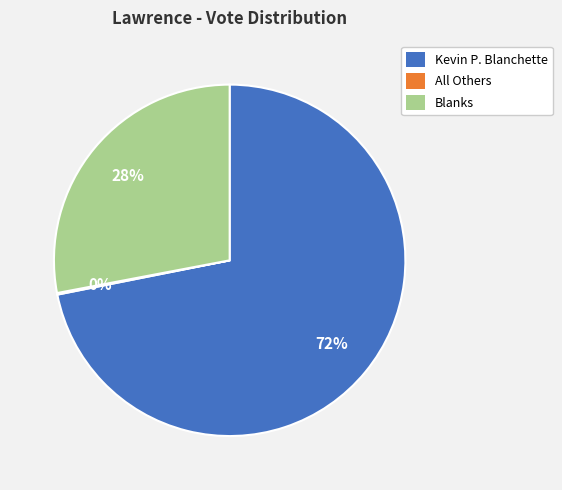

To the nearest percent, what is the difference between the largest and smallest slice percentages?

72%